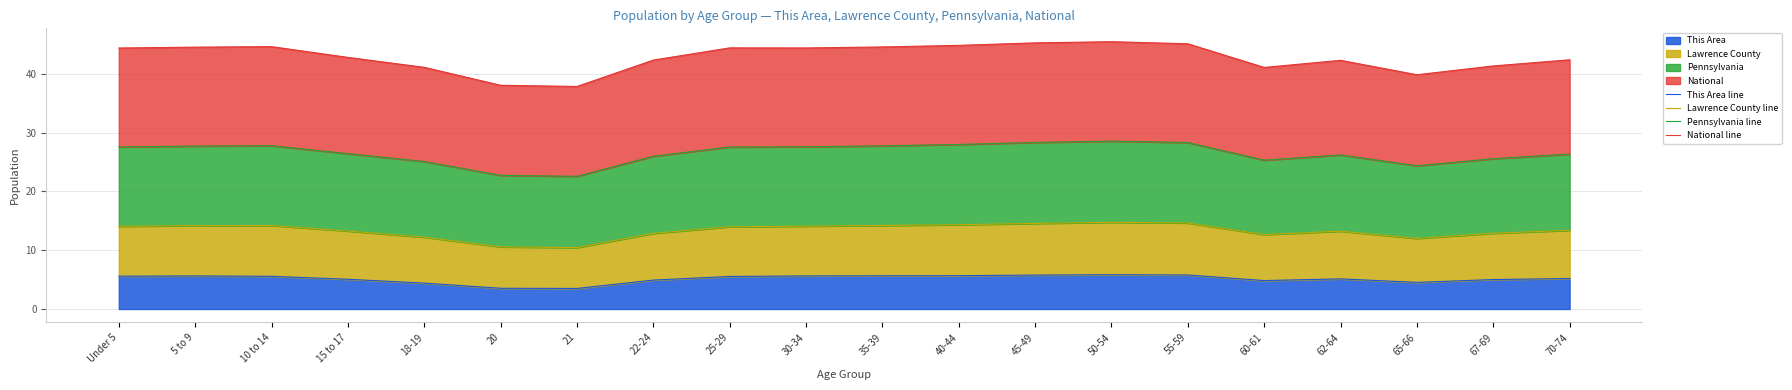

Does the chart have visible grid lines?

Yes